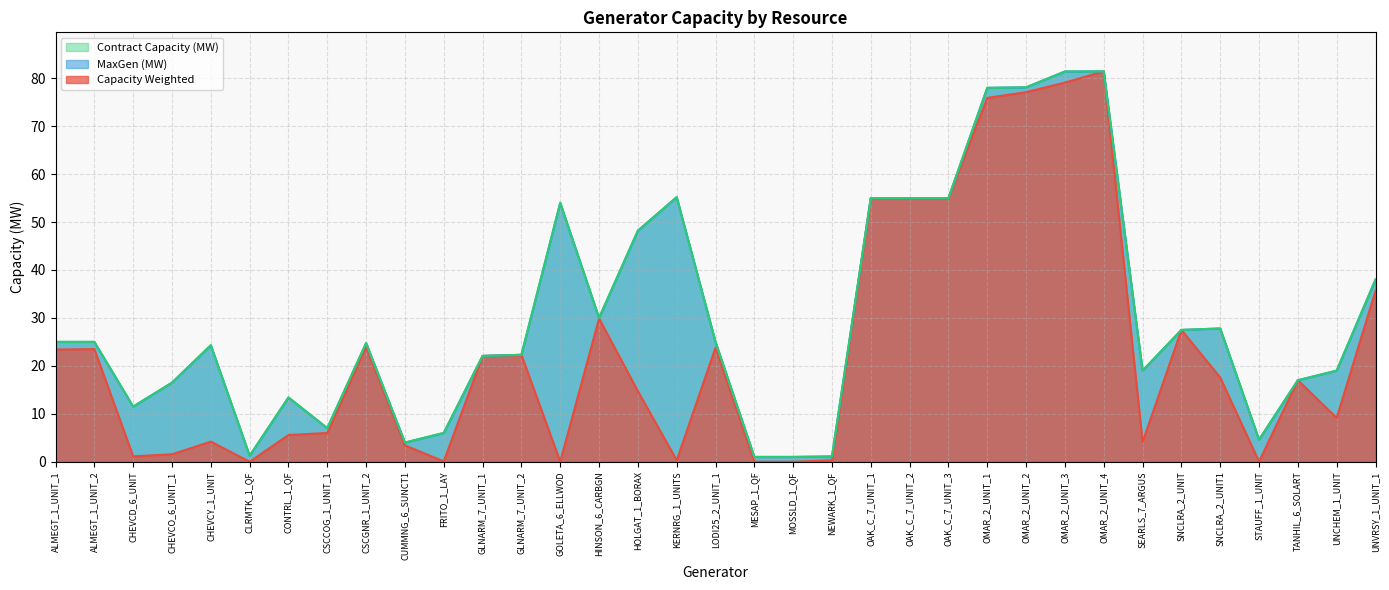

What is the total value across all series at ALMEGT_1_UNIT_1?

73.4